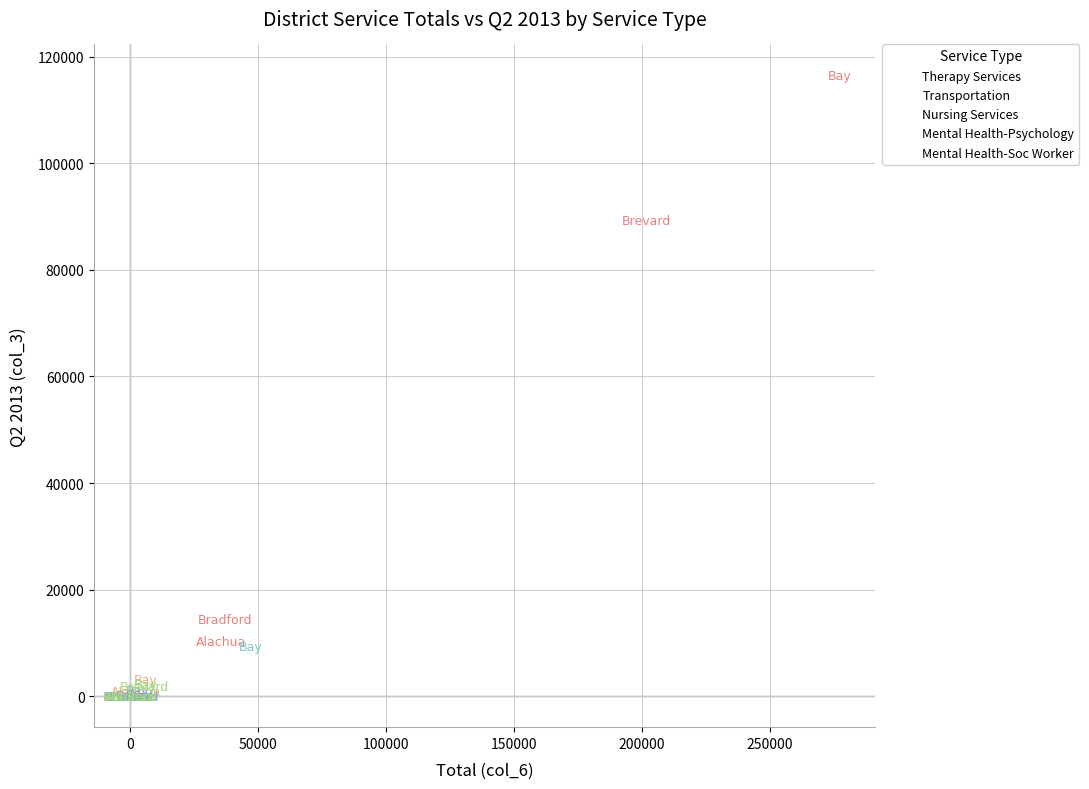

Which series reaches the maximum Y coordinate?

Therapy Services